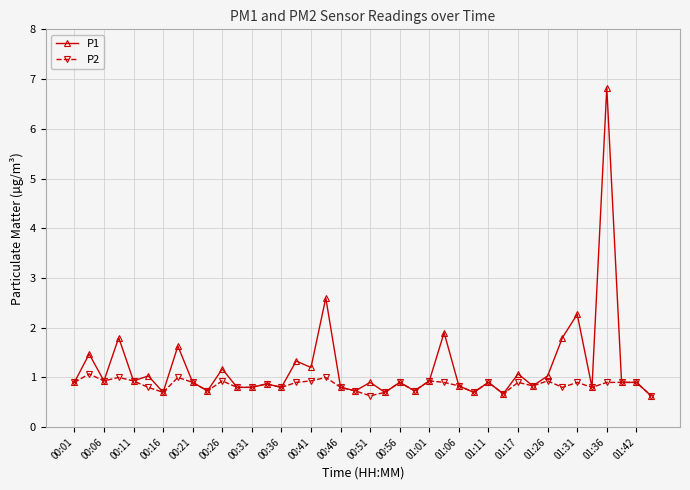

At how many categories does at least one series exceed 3?

1